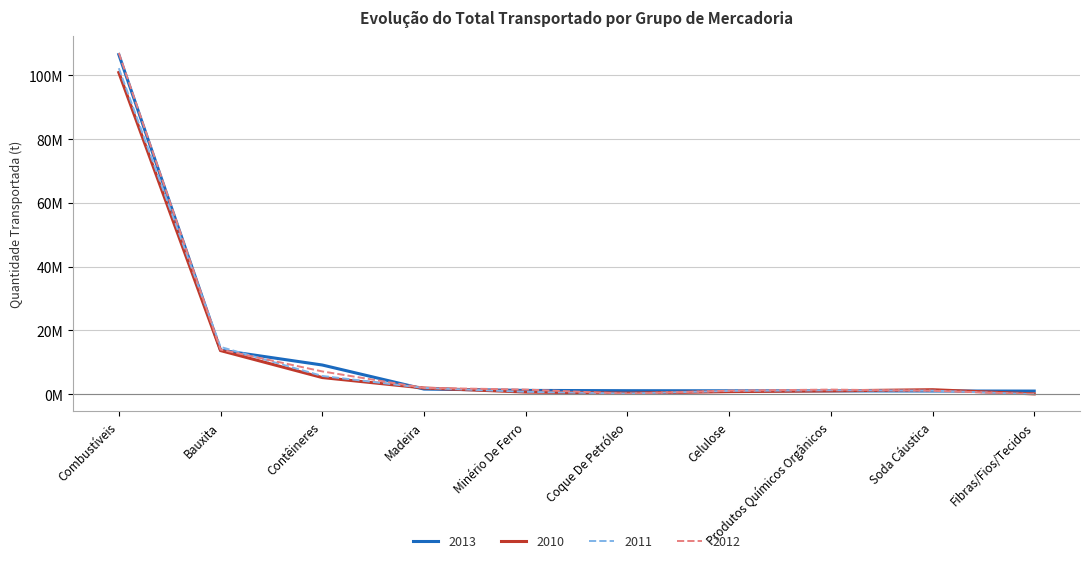

Does the chart have visible grid lines?

Yes